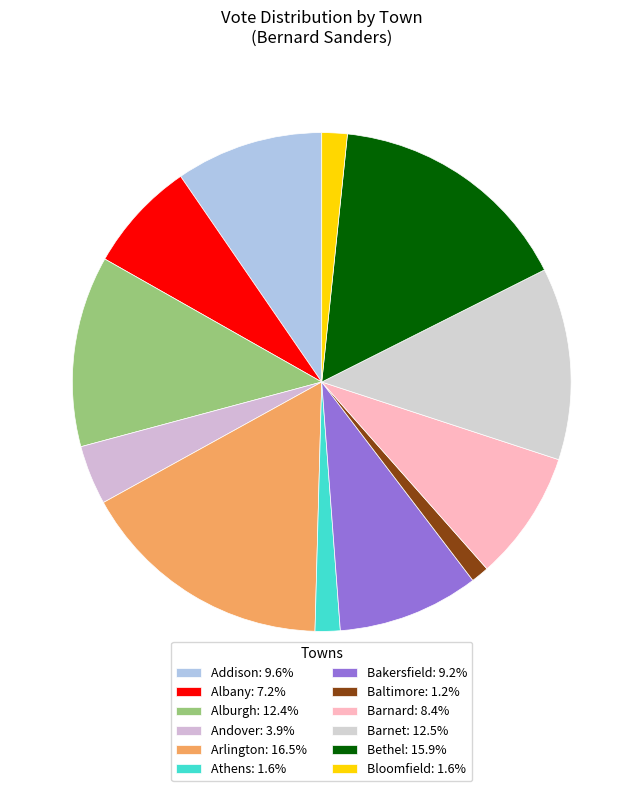

Which category has the biggest portion of the pie?

Arlington